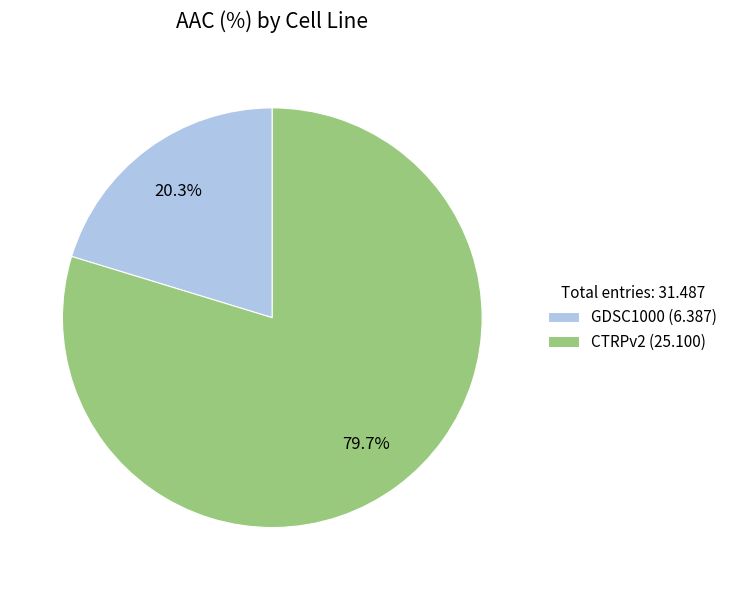

Which has a higher value, CTRPv2 or GDSC1000?

CTRPv2